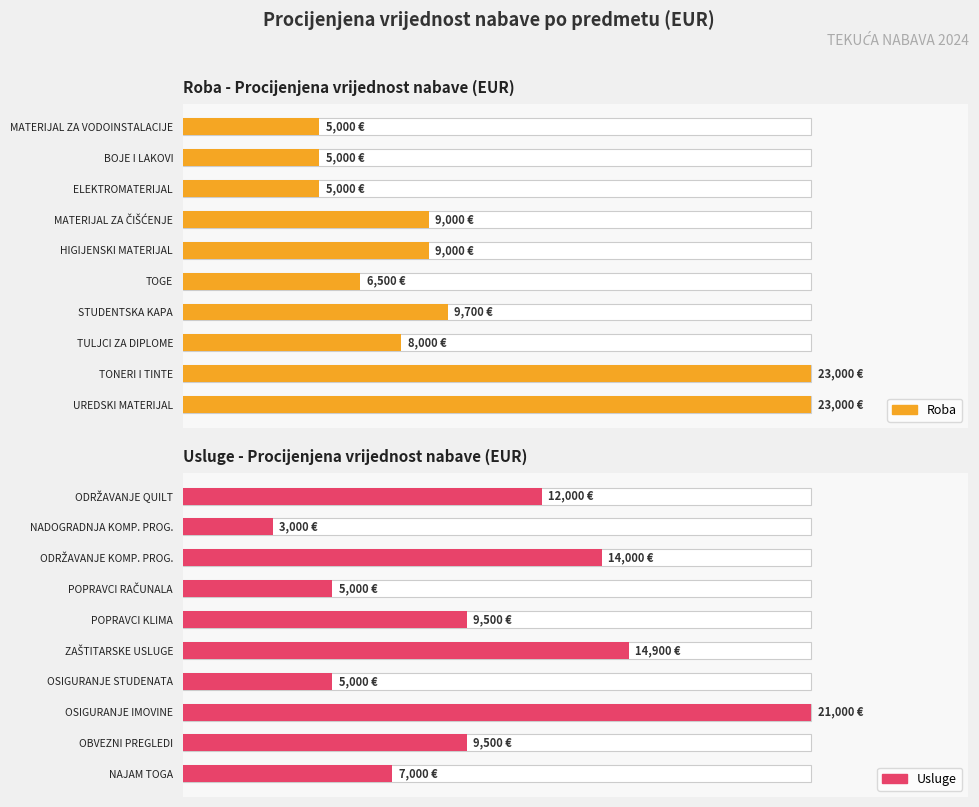

What are all the series names shown in the legend?

Roba, Usluge